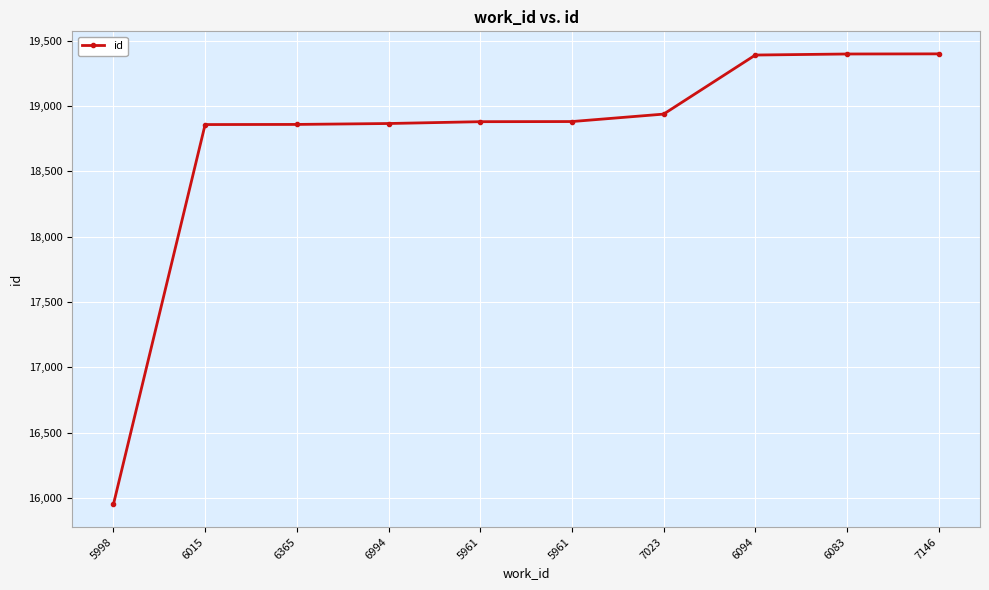

What is the difference between the values at 5998 and 6365?

2908